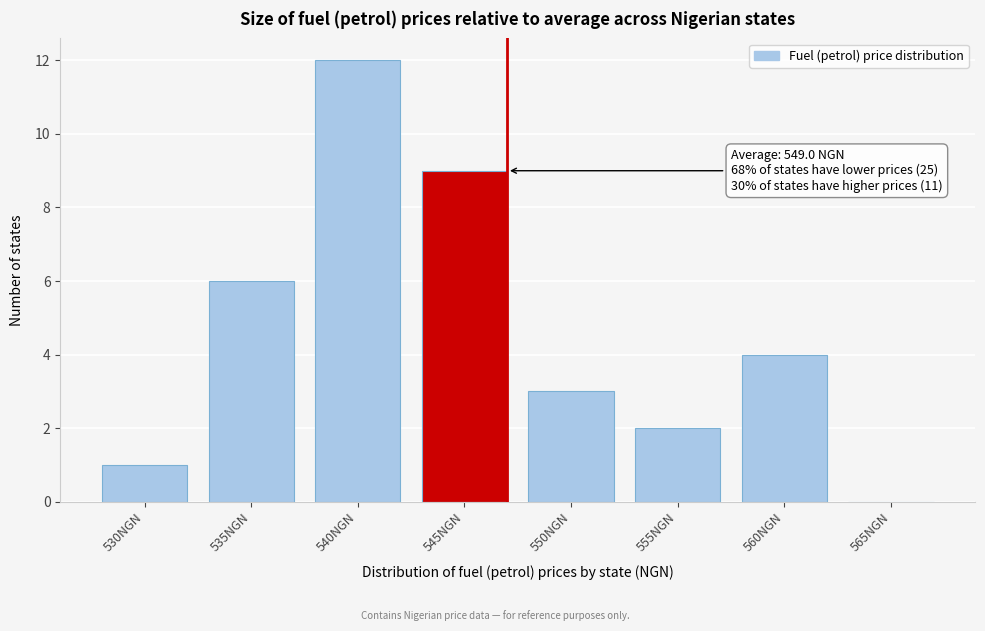

Reading right to left, list all the values displayed in this chart.

565NGN=0	560NGN=4	555NGN=2	550NGN=3	545NGN=9	540NGN=12	535NGN=6	530NGN=1